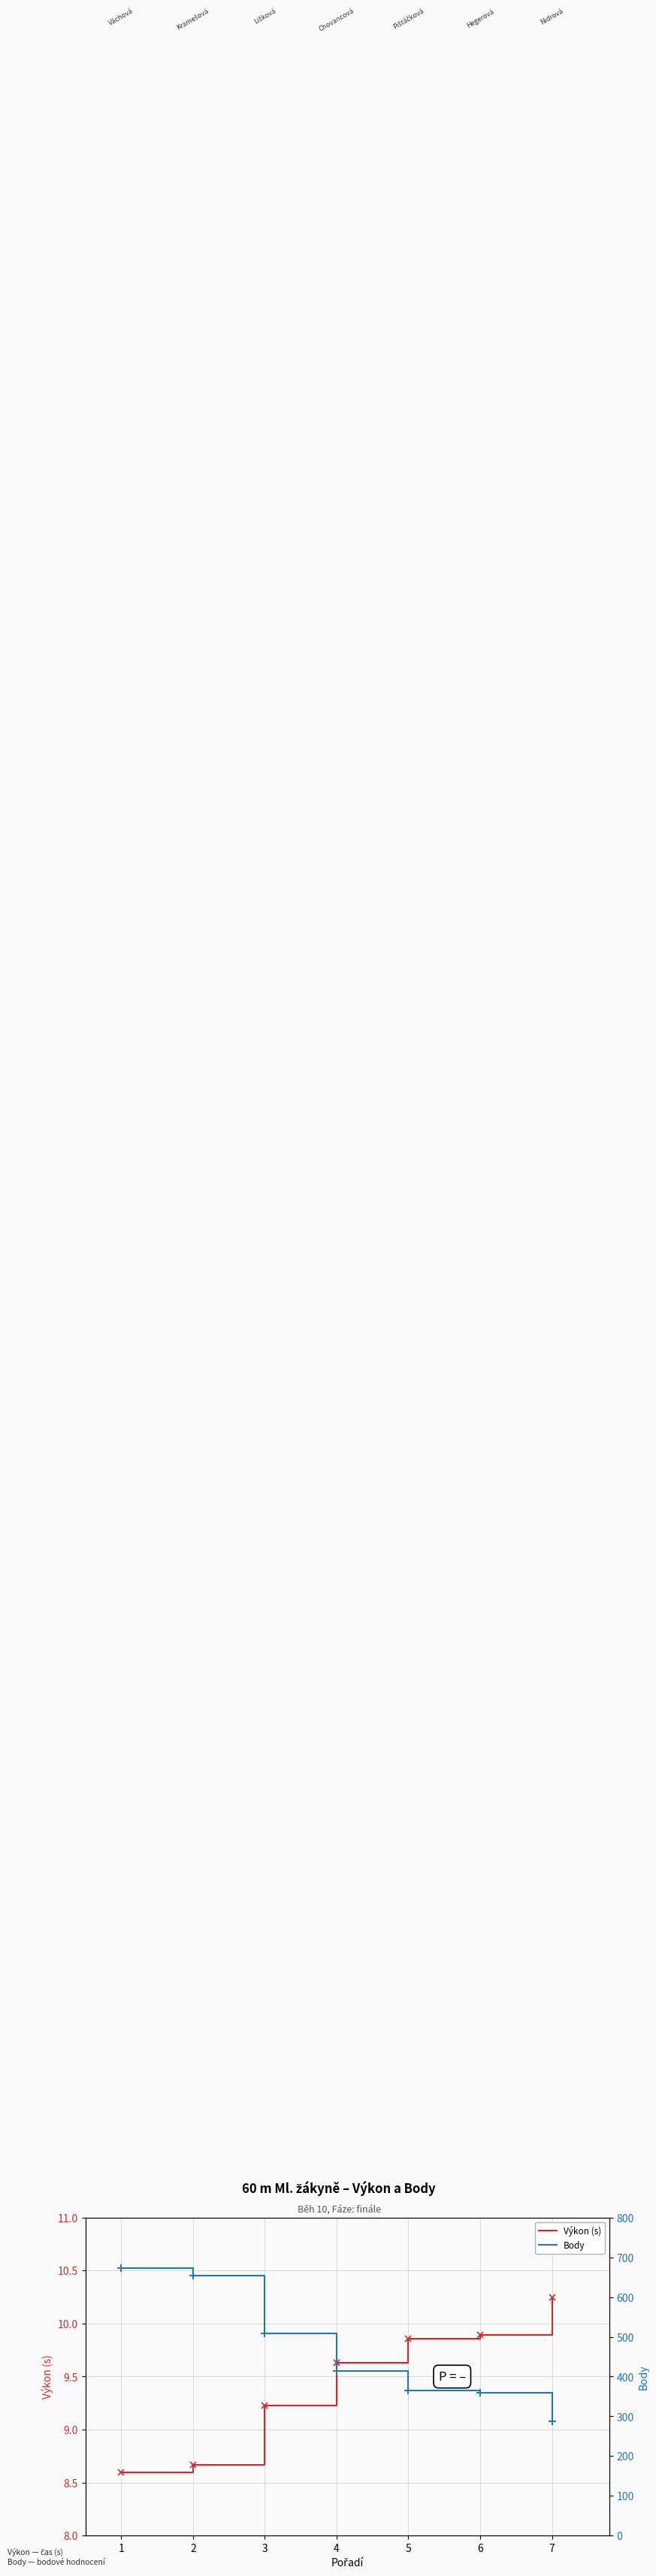

Reading left to right, list all the values displayed in this chart.

Výkon (s): 0=8.6	1=8.7	2=9.2	3=9.6	4=9.9	5=9.9	6=10.2
Body: 0=673.0	1=654.0	2=509.0	3=415.0	4=365.0	5=359.0	6=287.0